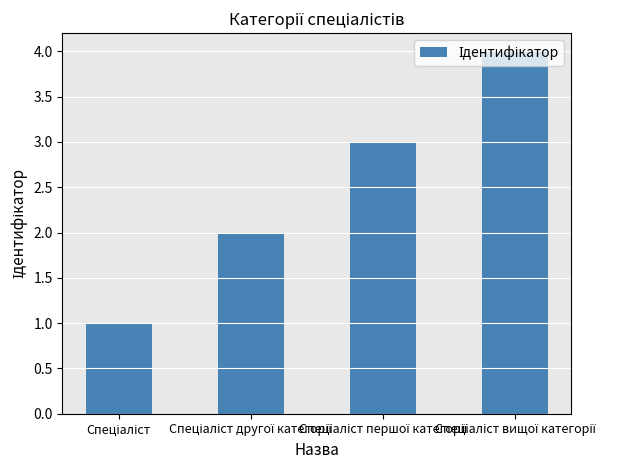

What is the smallest value displayed?

1